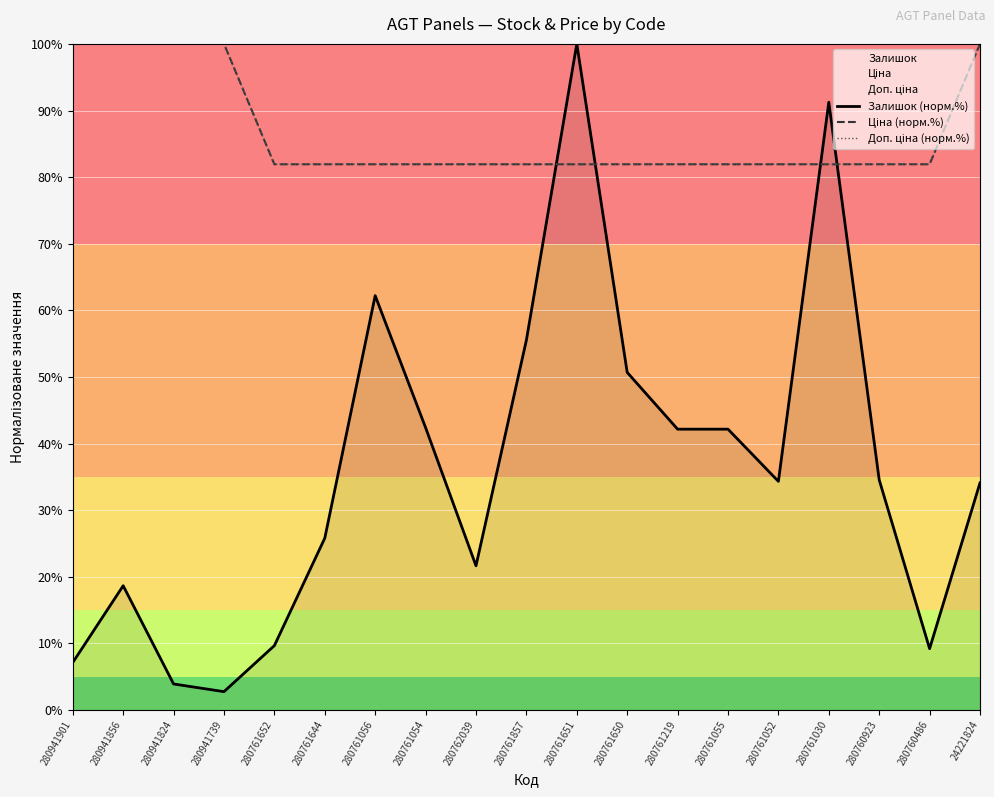

What is the total value across all series at 280941739?

202.8